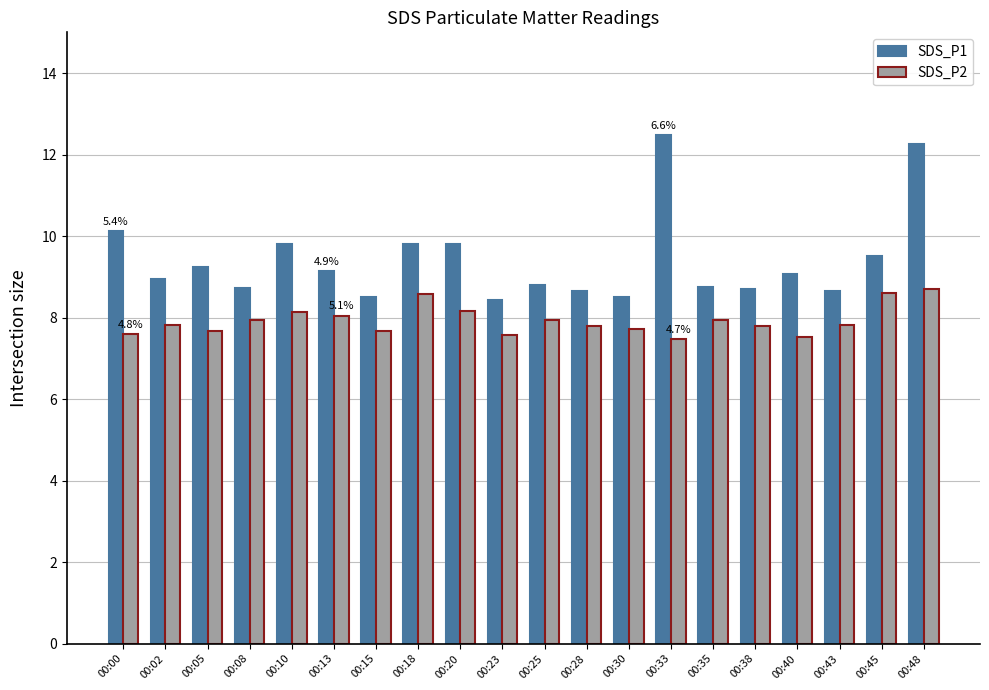

Which series has the widest spread of values?

SDS_P1